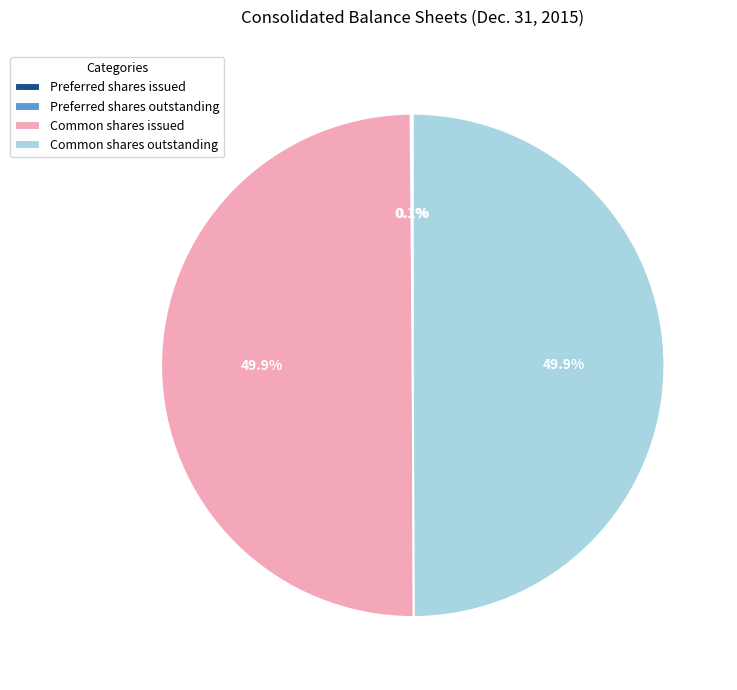

How much of the chart is everything except Common shares issued?

50.1%